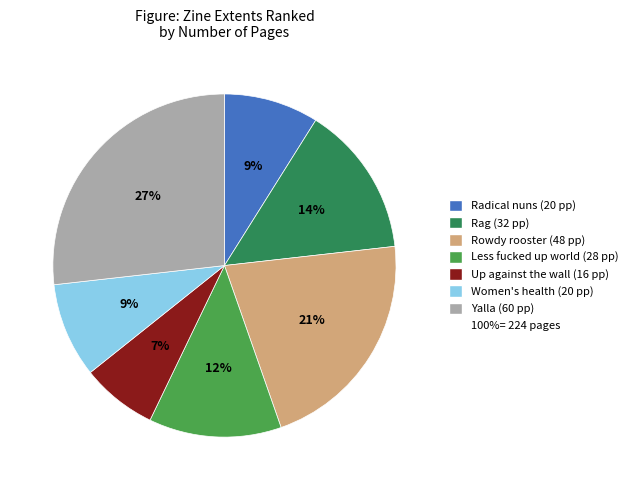

To the nearest percent, what is the difference between the largest and smallest slice percentages?

20%